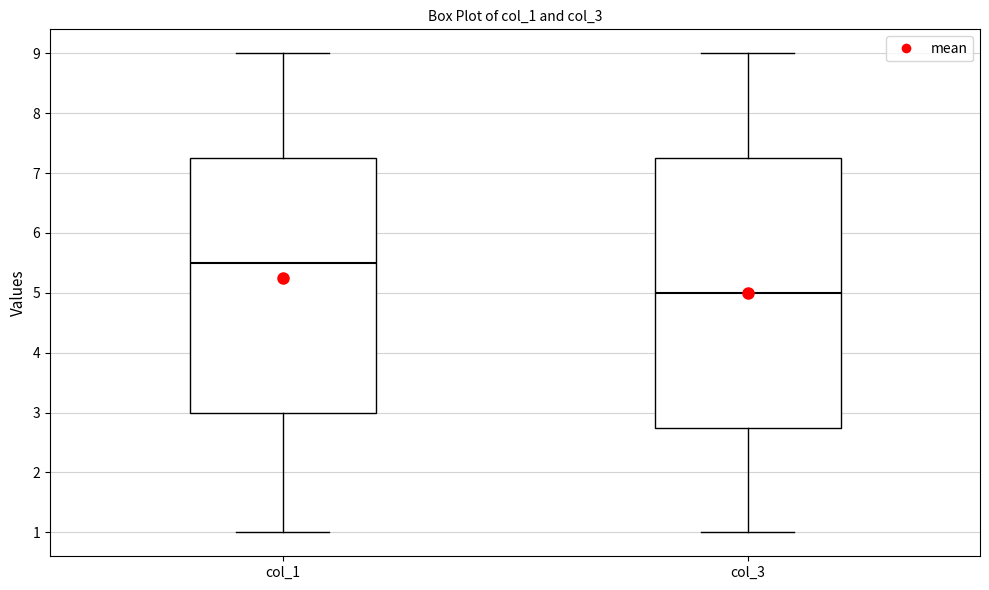

Which box's median line is the lowest?

col_3